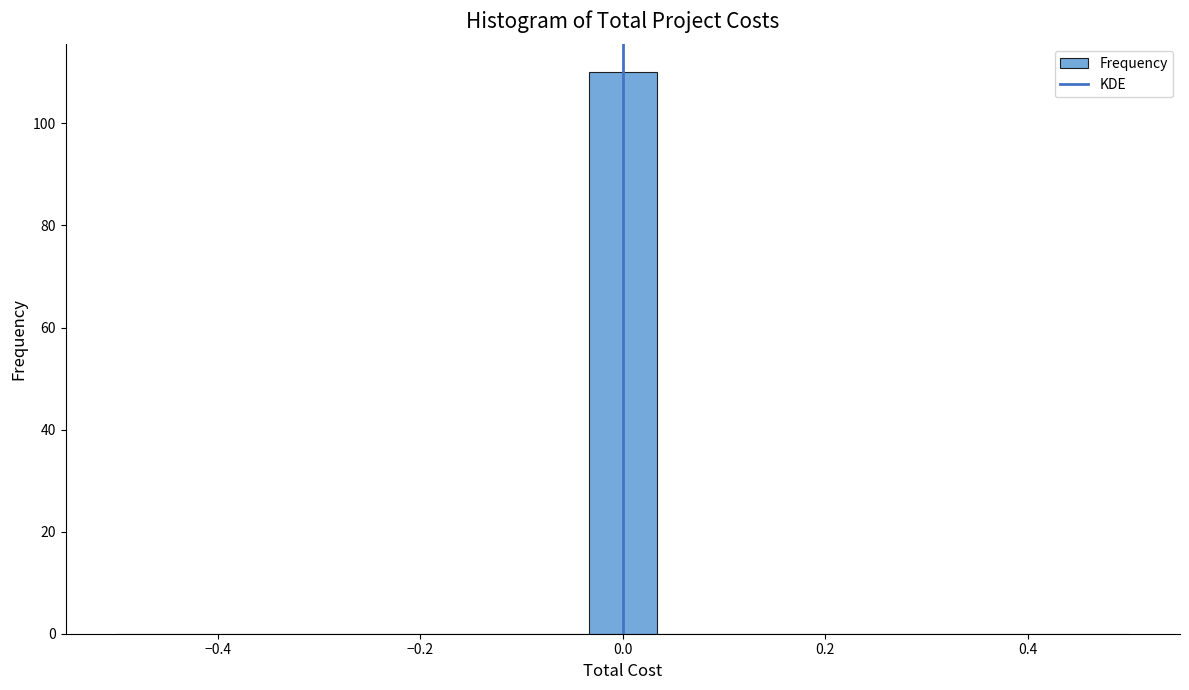

Read against the x-axis, roughly where is the centre of the tallest bar?

0.00